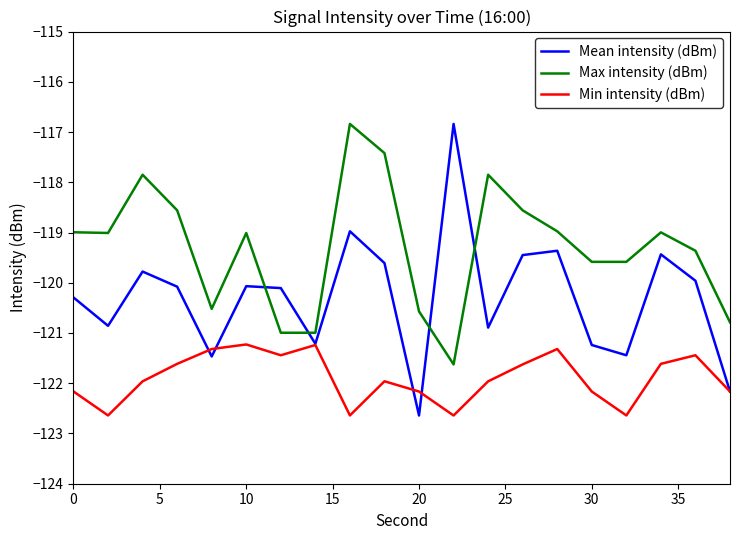

True or false: Min intensity (dBm) and Max intensity (dBm) cross at least once.

False